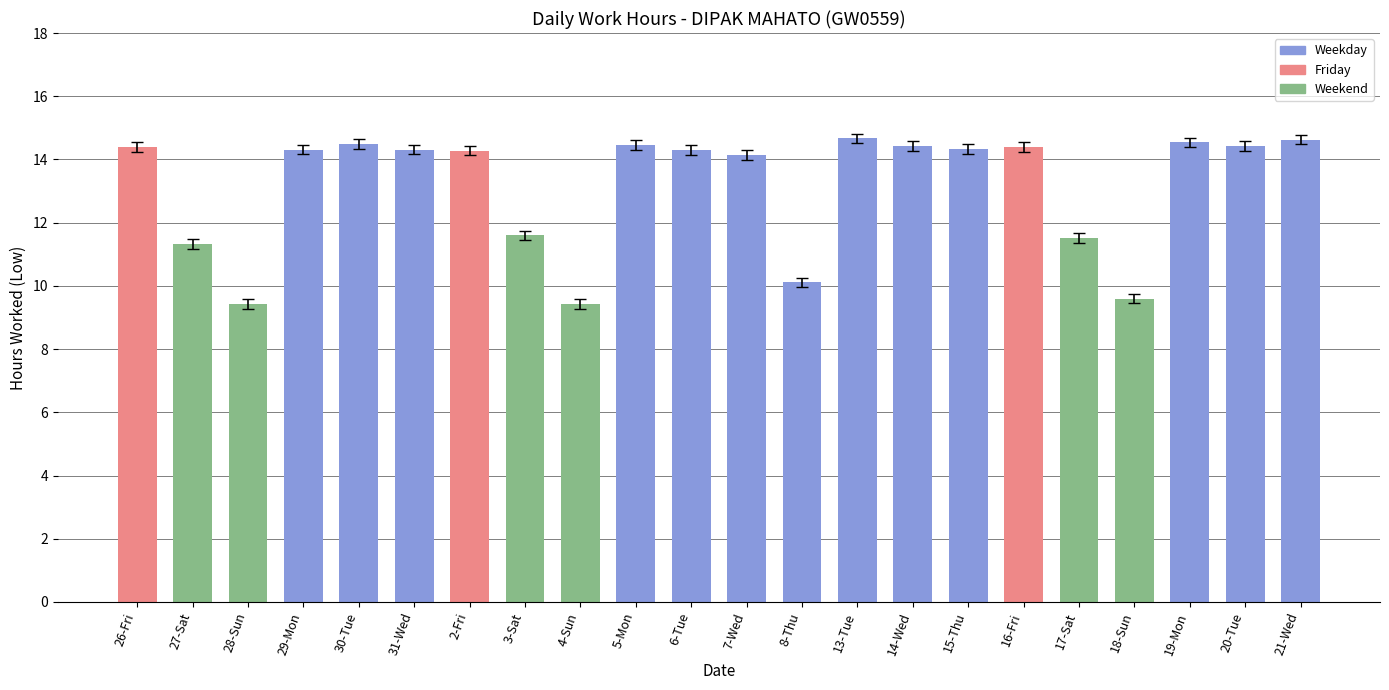

Does the chart contain any negative values?

No